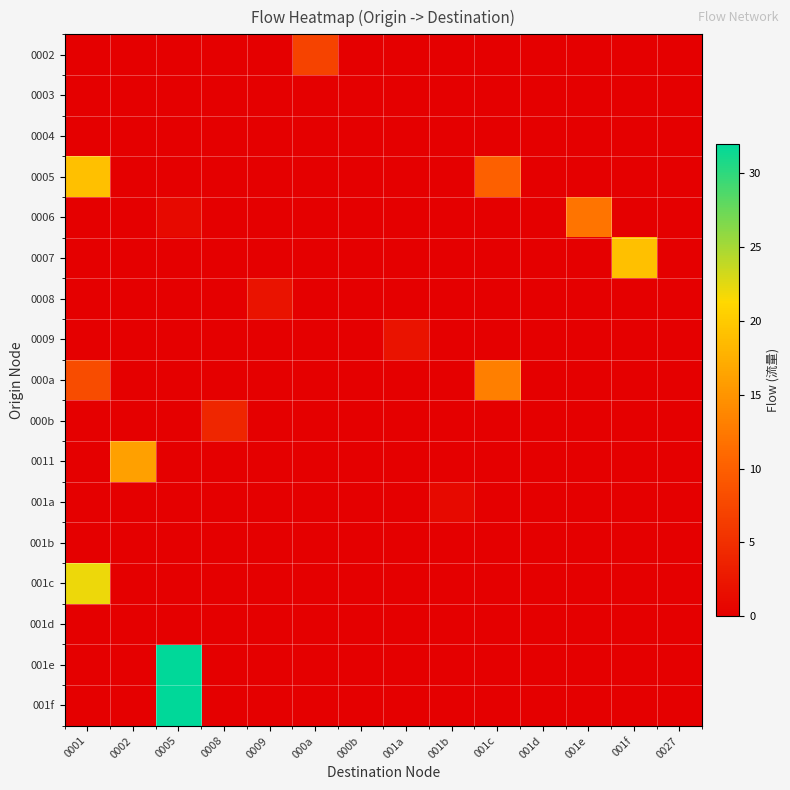

What is the total value across all series at 0008?

4